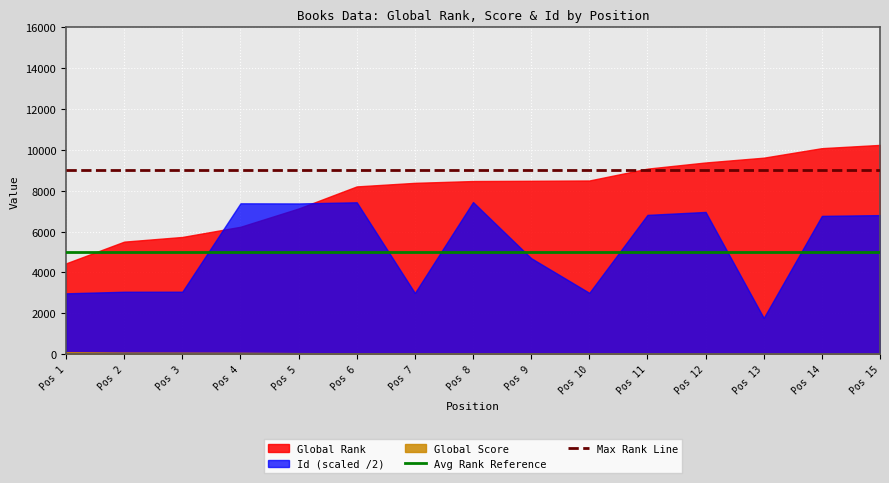

What is the highest value of the Avg Rank Reference series?

5000